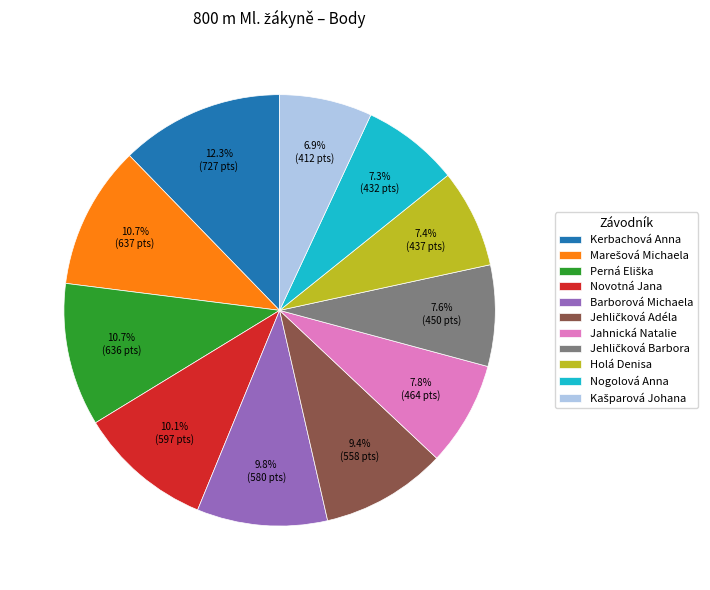

What is the largest slice in the pie chart?

Kerbachová Anna